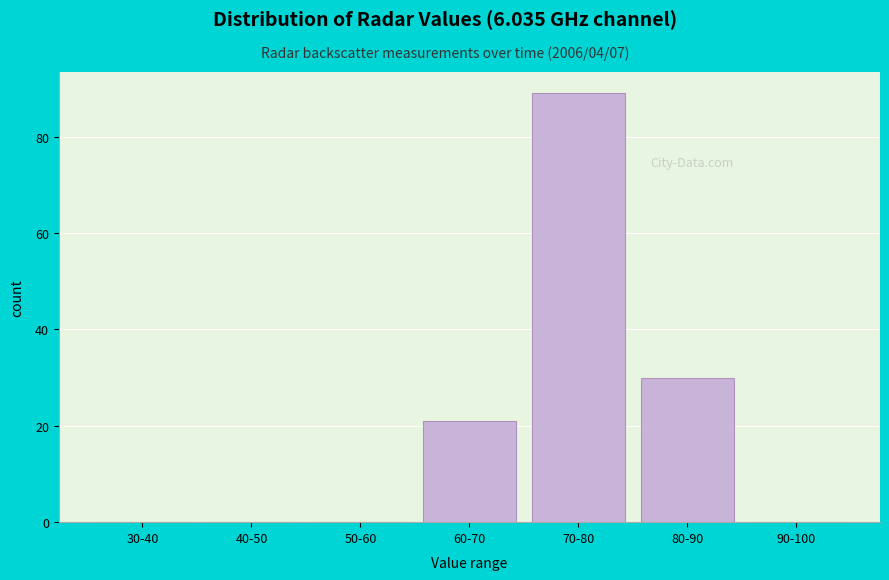

Reading left to right, list all the values displayed in this chart.

30-40=0	40-50=0	50-60=0	60-70=21	70-80=89	80-90=30	90-100=0